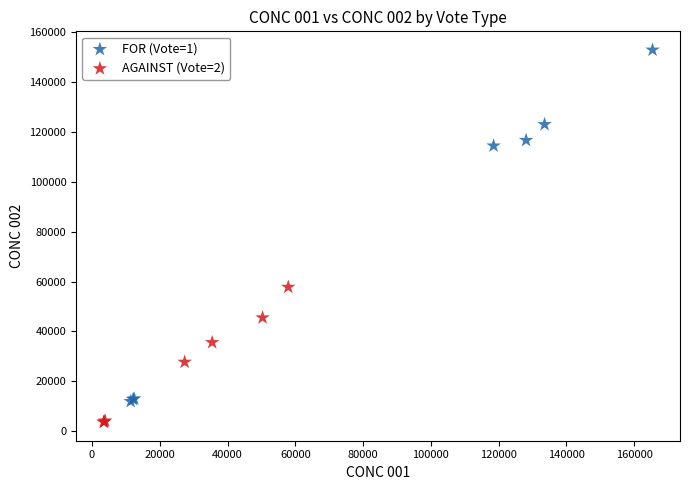

Which series has the widest spread of Y values?

FOR (Vote=1)